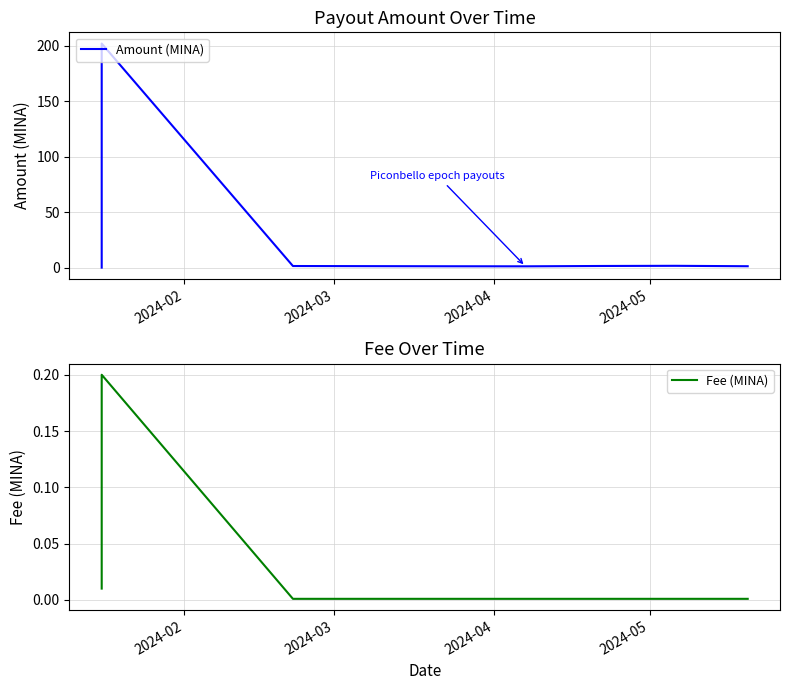

The value of Fee (MINA) at 5 is 0.0. True or false?

False